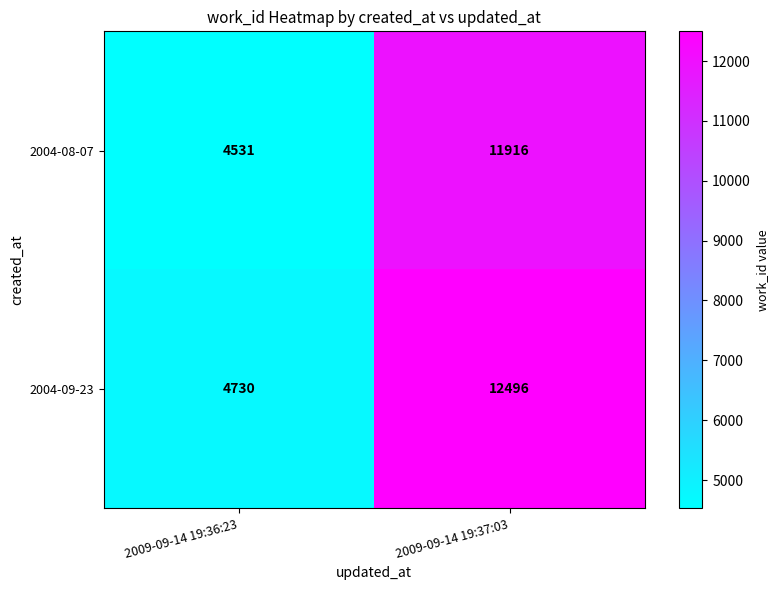

Which label corresponds to the smallest value in the chart?

2009-09-14 19:36:23